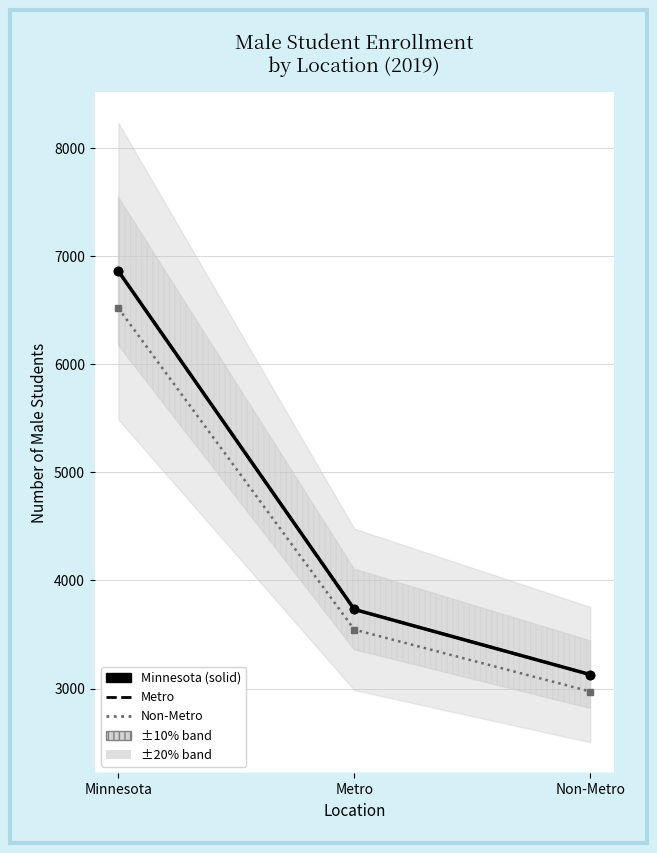

At how many categories does at least one series exceed 4613?

1